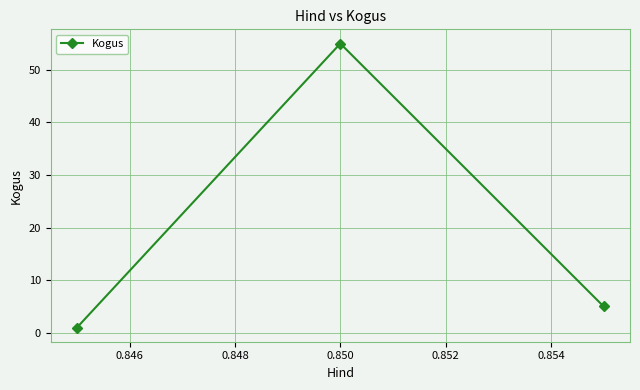

What is the value of the 3rd point from the left?

5